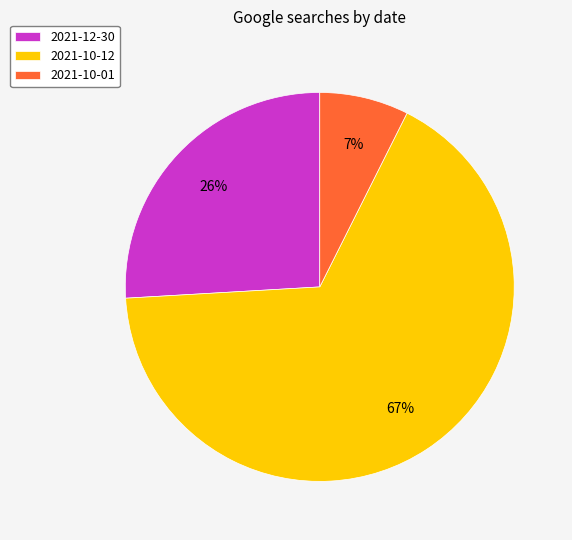

To the nearest percent, what is the average slice percentage?

33%